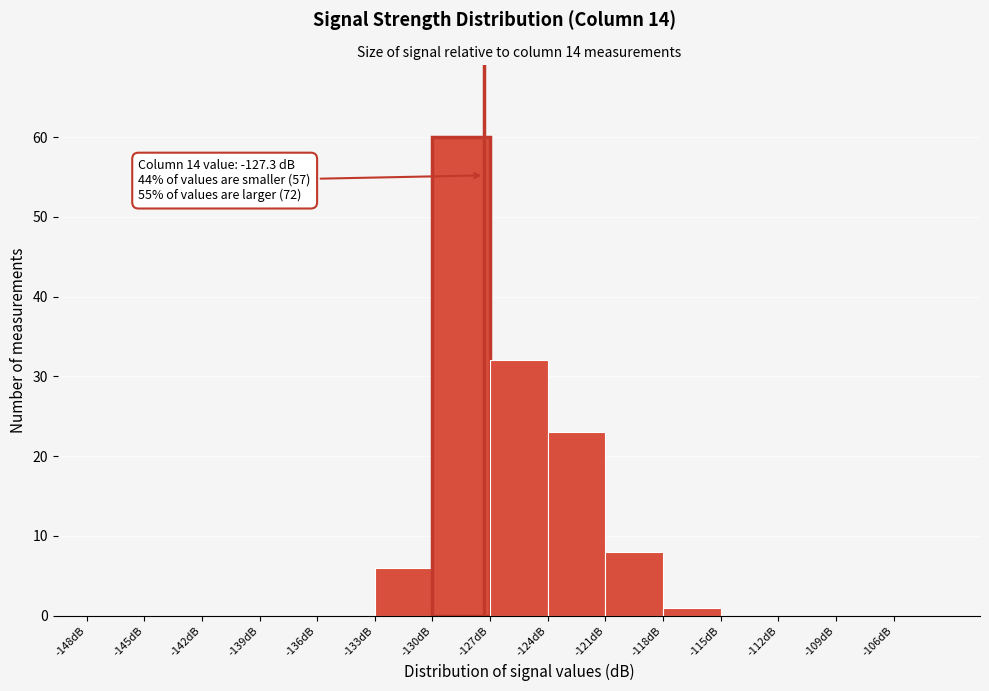

Over which range of the x-axis is the bar tallest?

-130 to -127